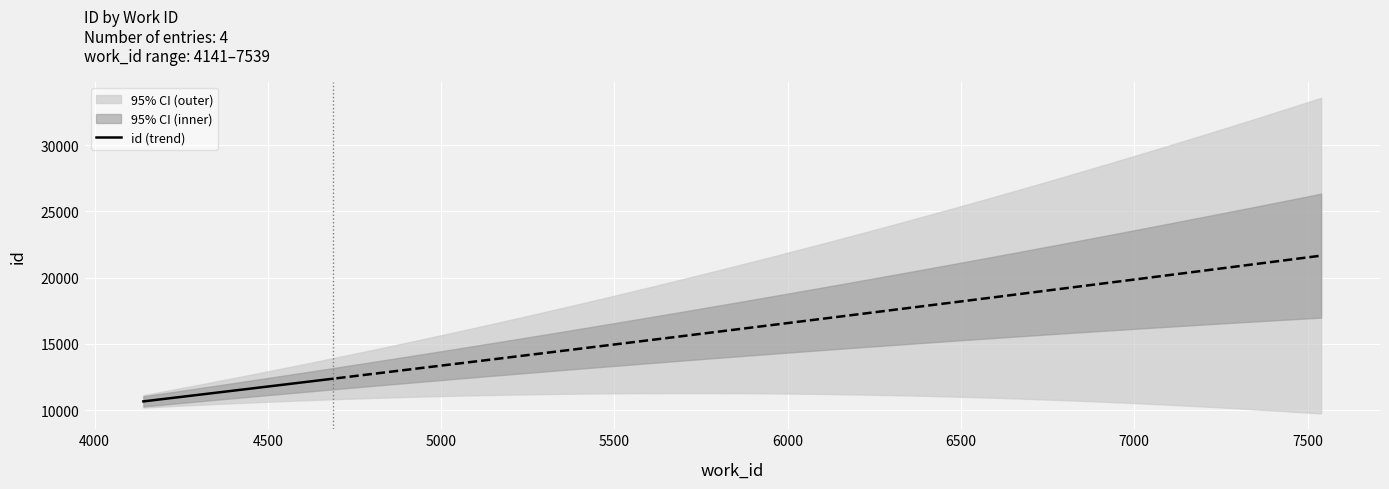

Which category has the lowest value across all series?

4141